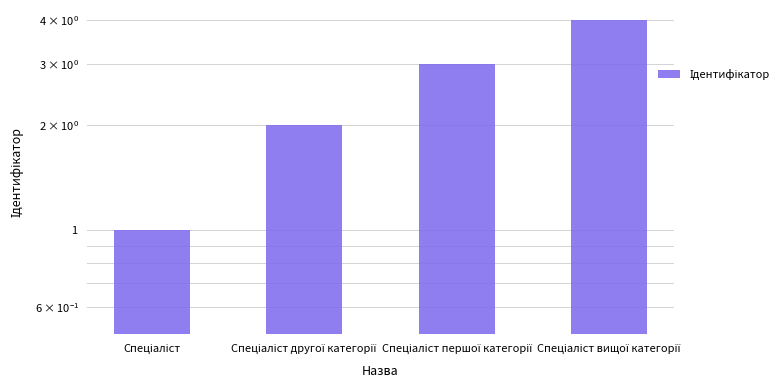

Which has a higher value, Спеціаліст вищої категорії or Спеціаліст першої категорії?

Спеціаліст вищої категорії